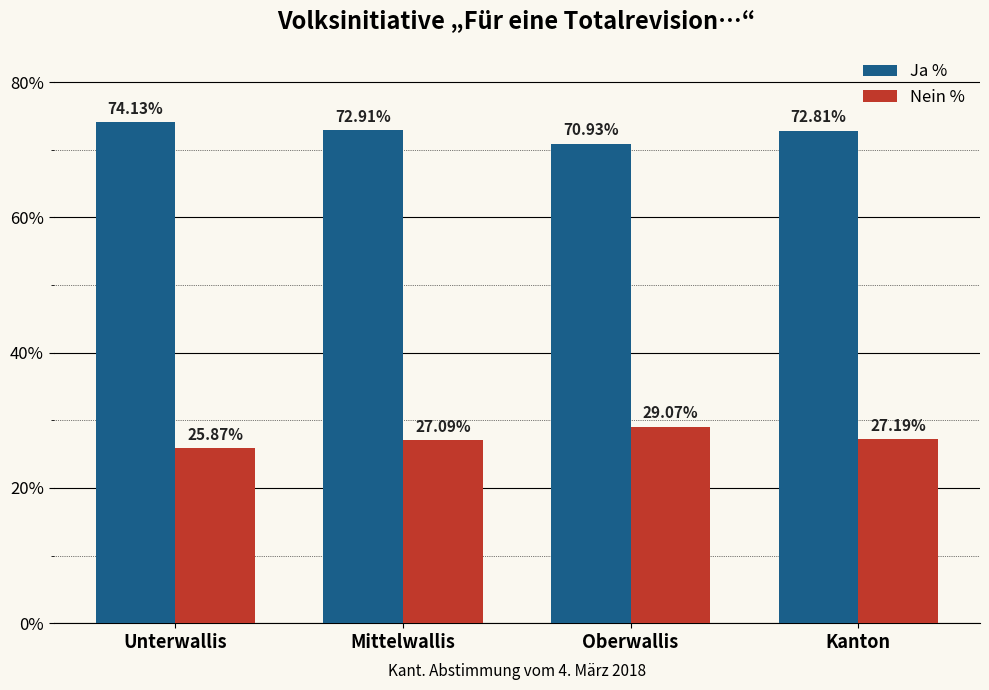

At which category does the chart reach its peak across all series?

Unterwallis